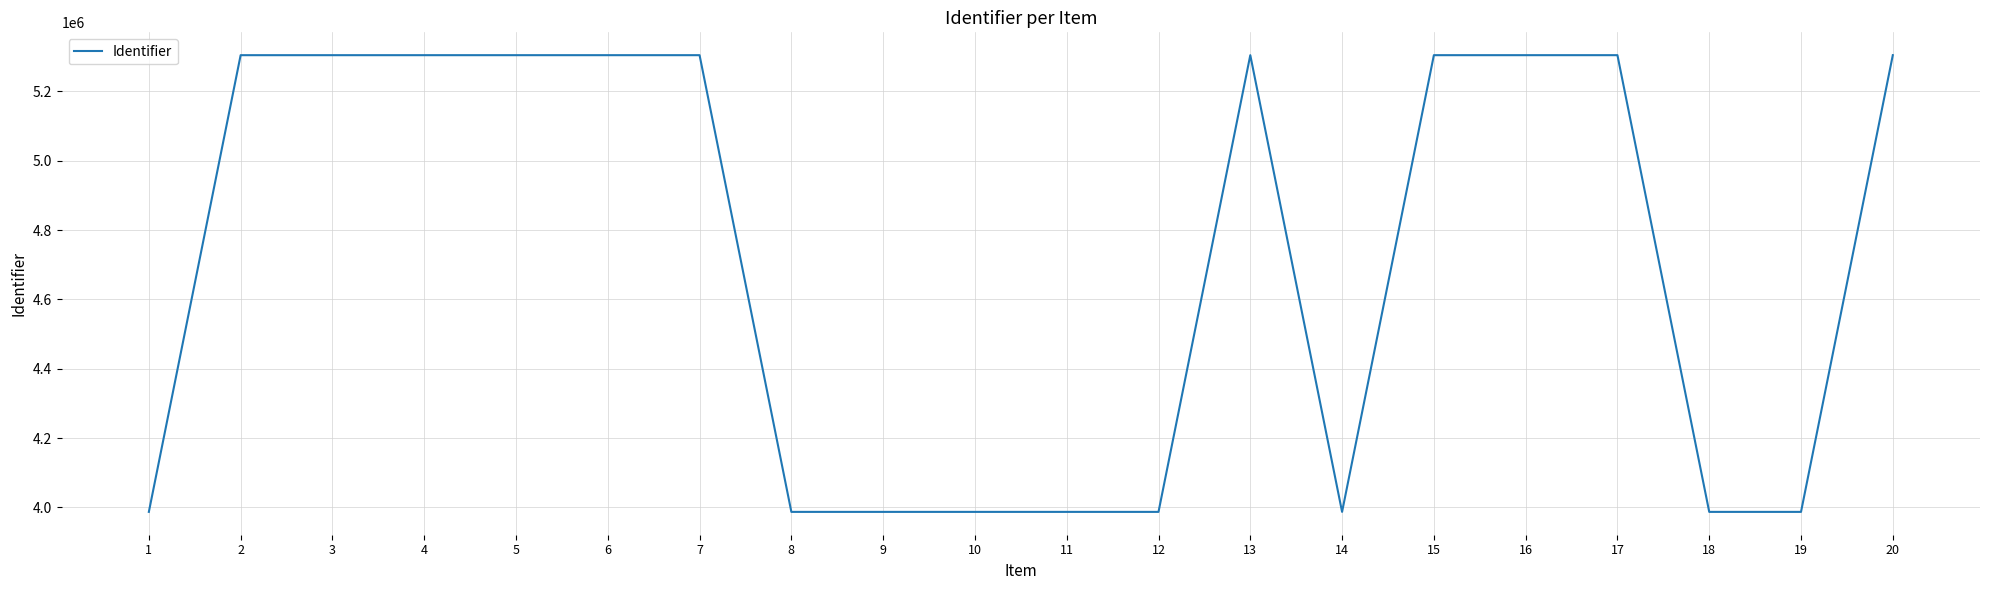

What is the maximum value shown in the chart?

5304685